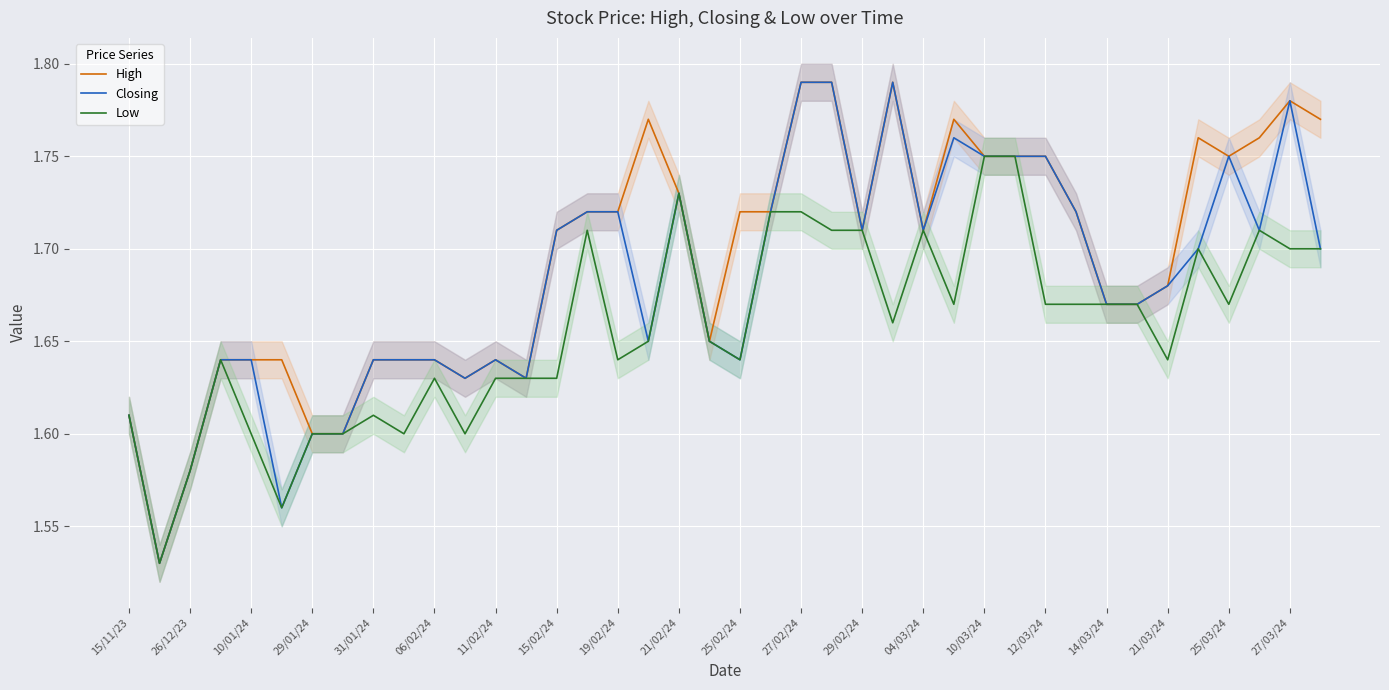

True or false: Low has a value of 2.3 at 25/02/24.

False